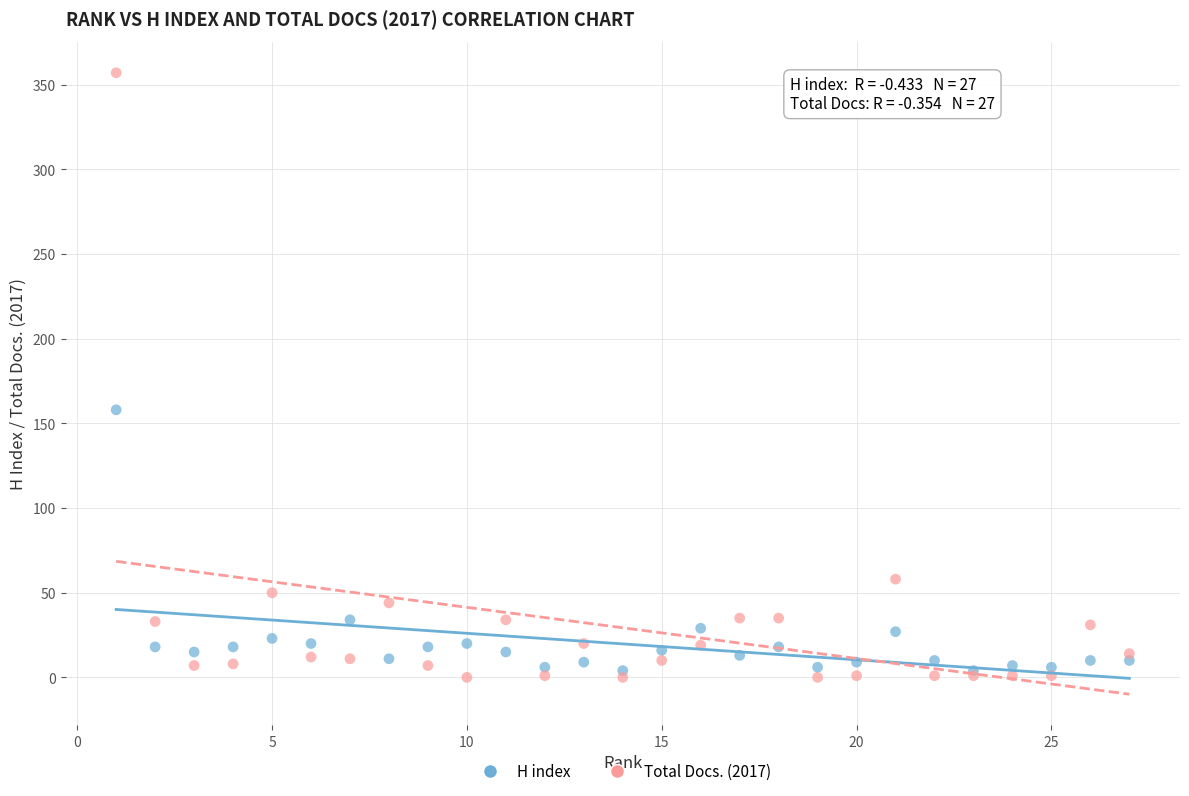

Across all series, what Y value is closest to 178?

158